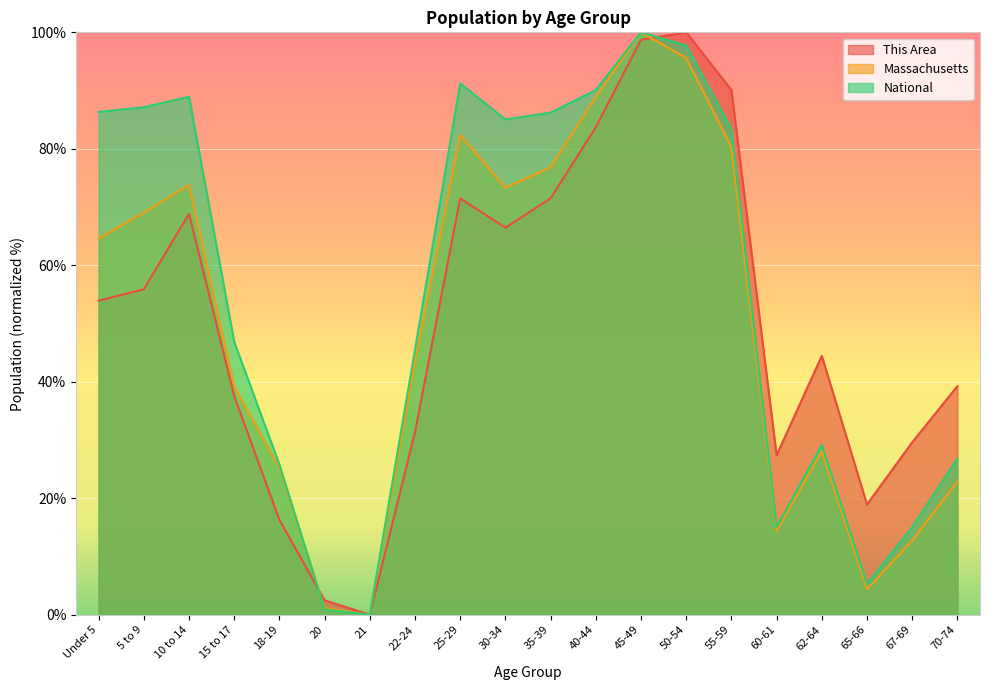

Between which two adjacent categories do This Area and Massachusetts first intersect?

18-19 and 20